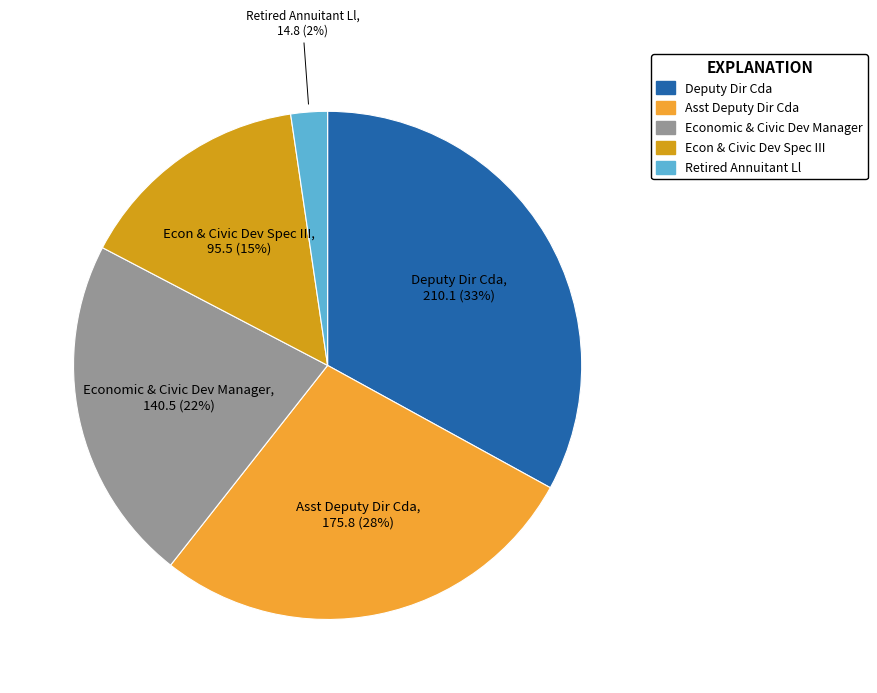

To the nearest percent, what is the difference between the Deputy Dir Cda and Economic & Civic Dev Manager slice percentages?

11%